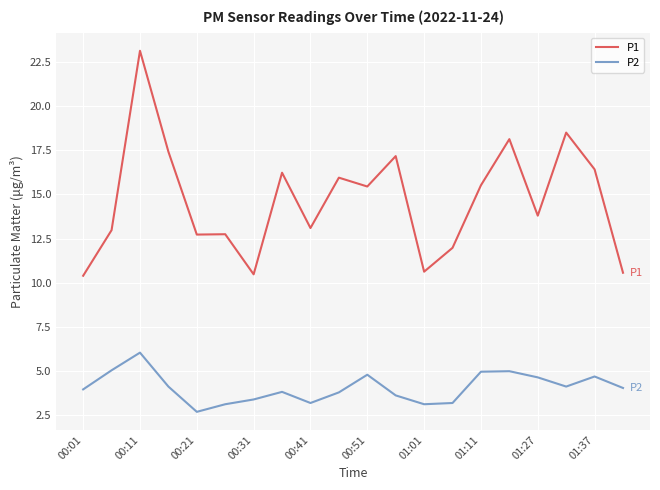

Which series has the widest spread of values?

P1